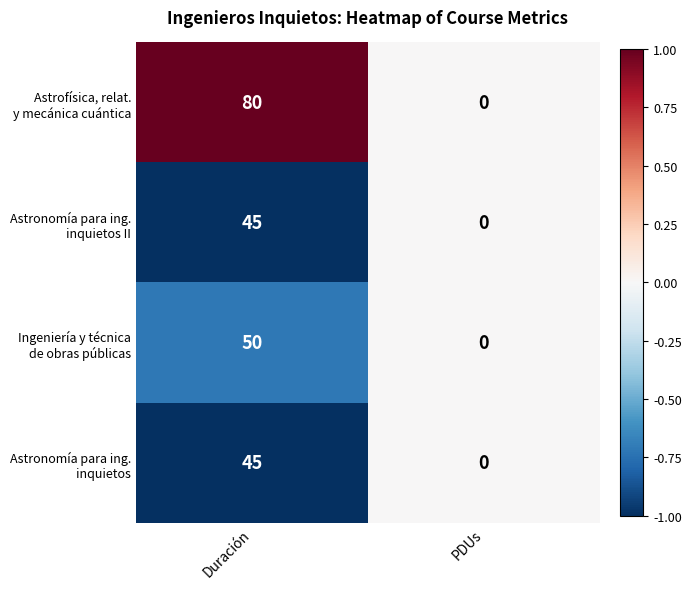

At which category does the chart reach its peak across all series?

Duración